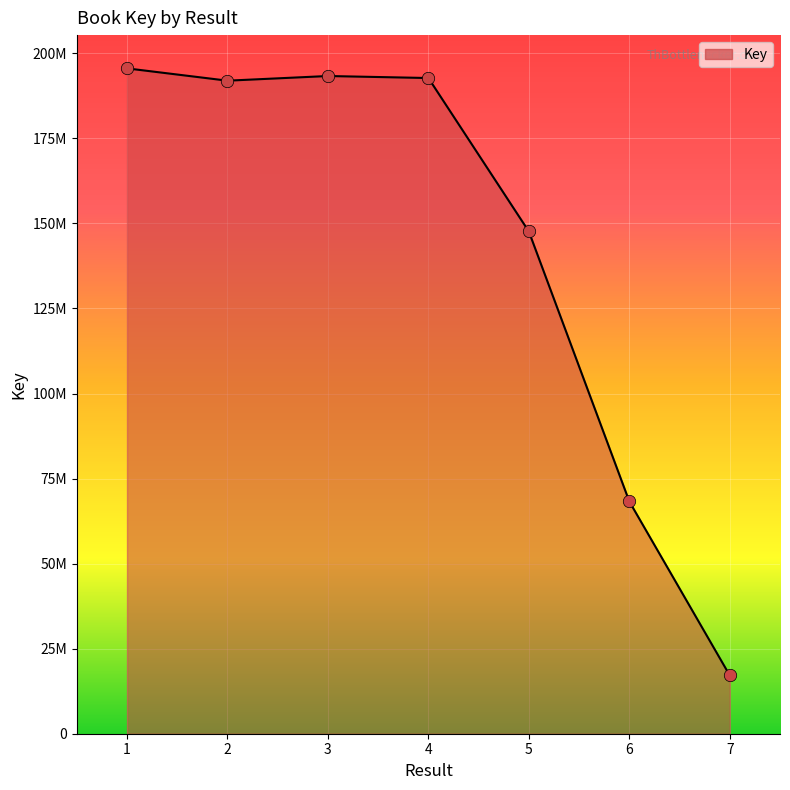

Which has a higher value, 7 or 3?

3